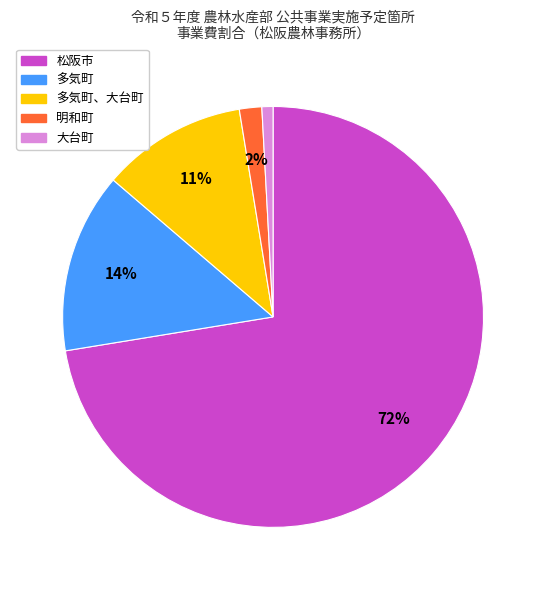

Rank the categories by value from lowest to highest.

大台町, 明和町, 多気町、大台町, 多気町, 松阪市